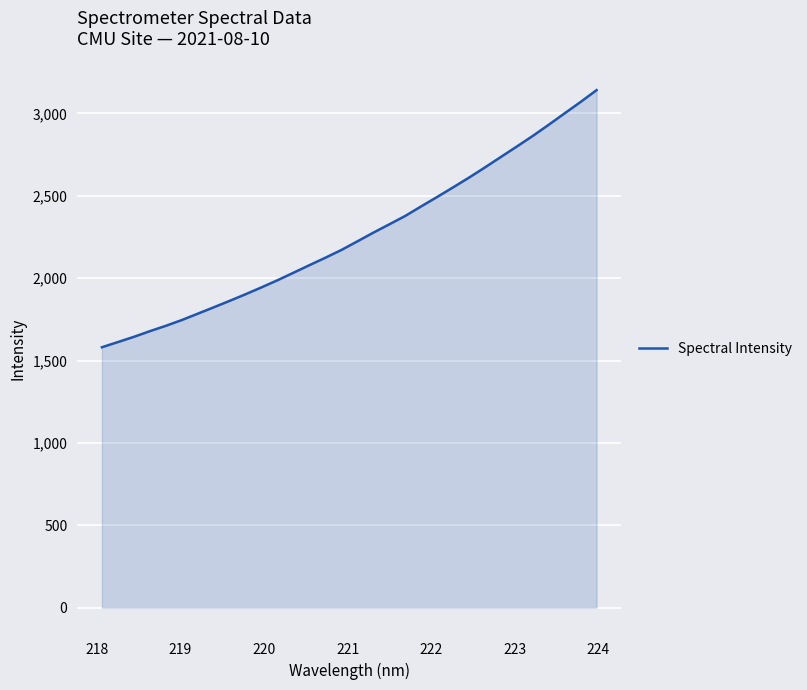

What is the greatest value displayed?

3141.2